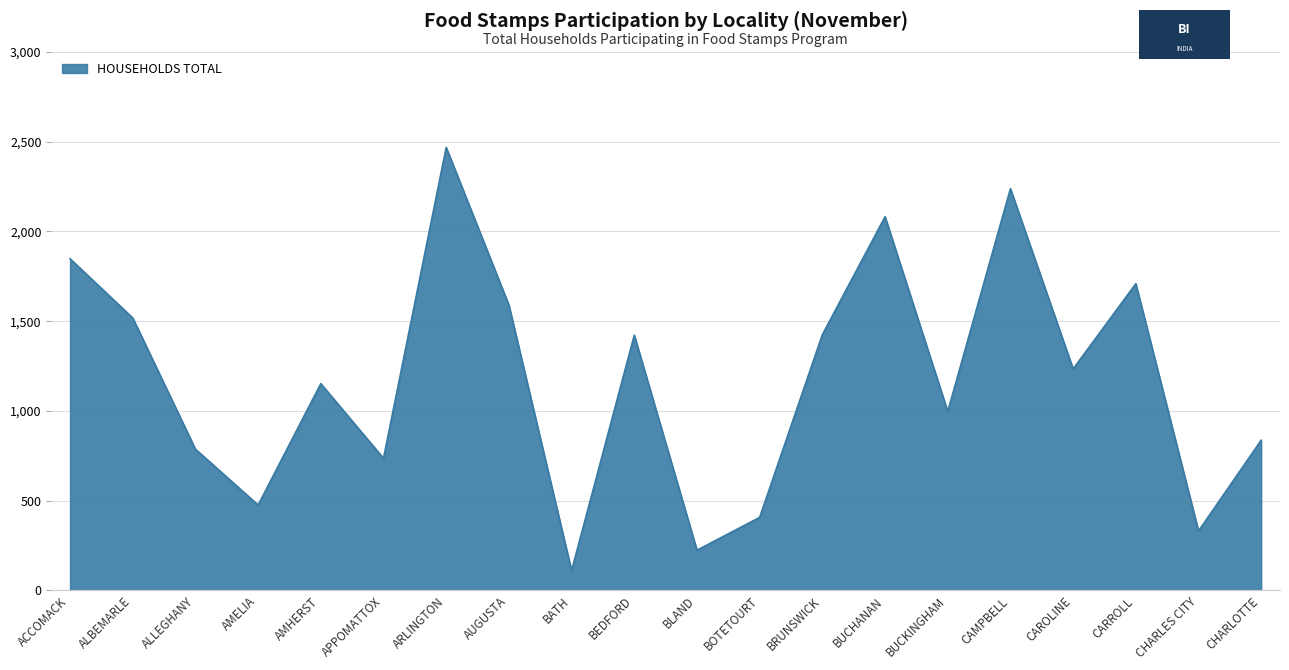

What is the change in value from BATH to CARROLL?

+1599